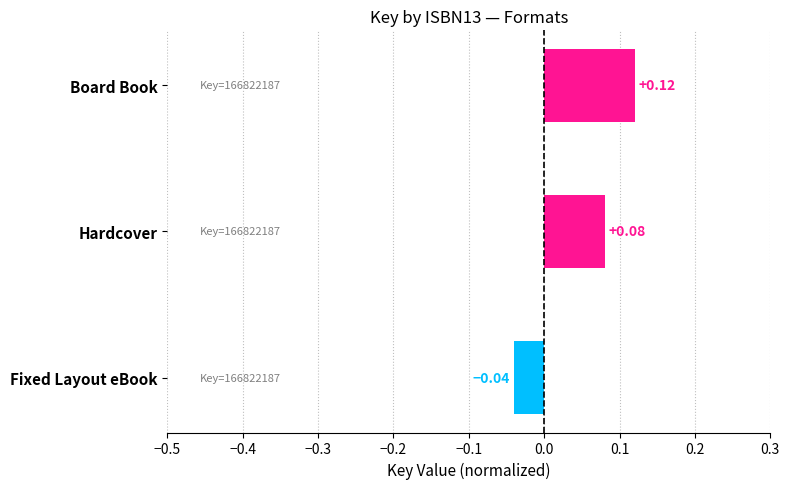

Where is the data nearest to the value 0?

Fixed Layout eBook